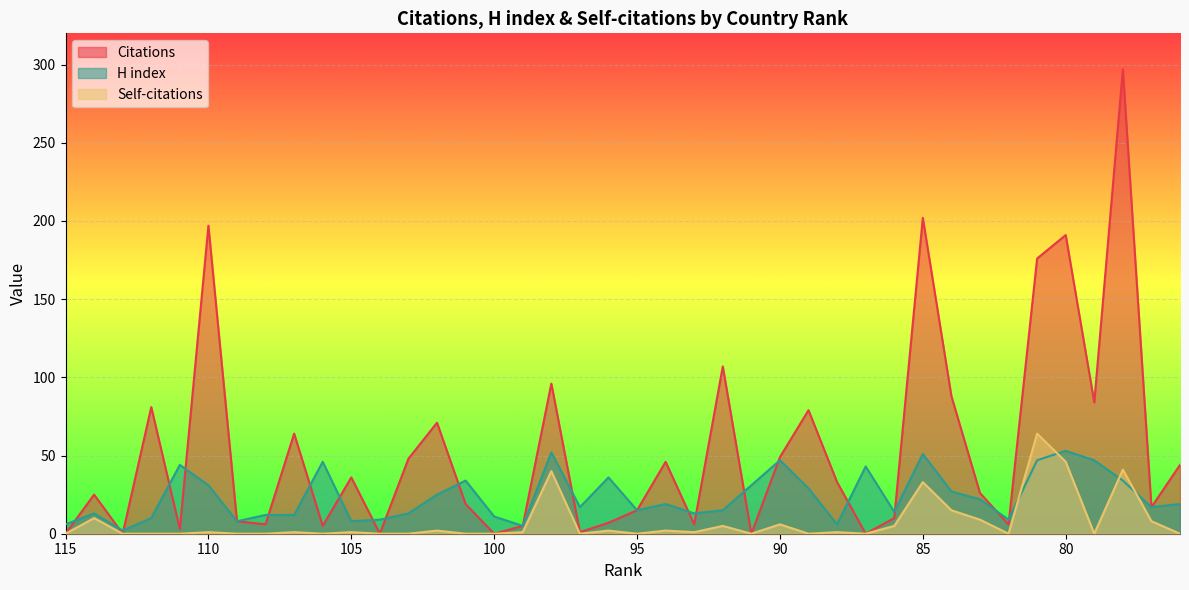

At 108, list the series in order from largest to smallest.

H index, Citations, Self-citations